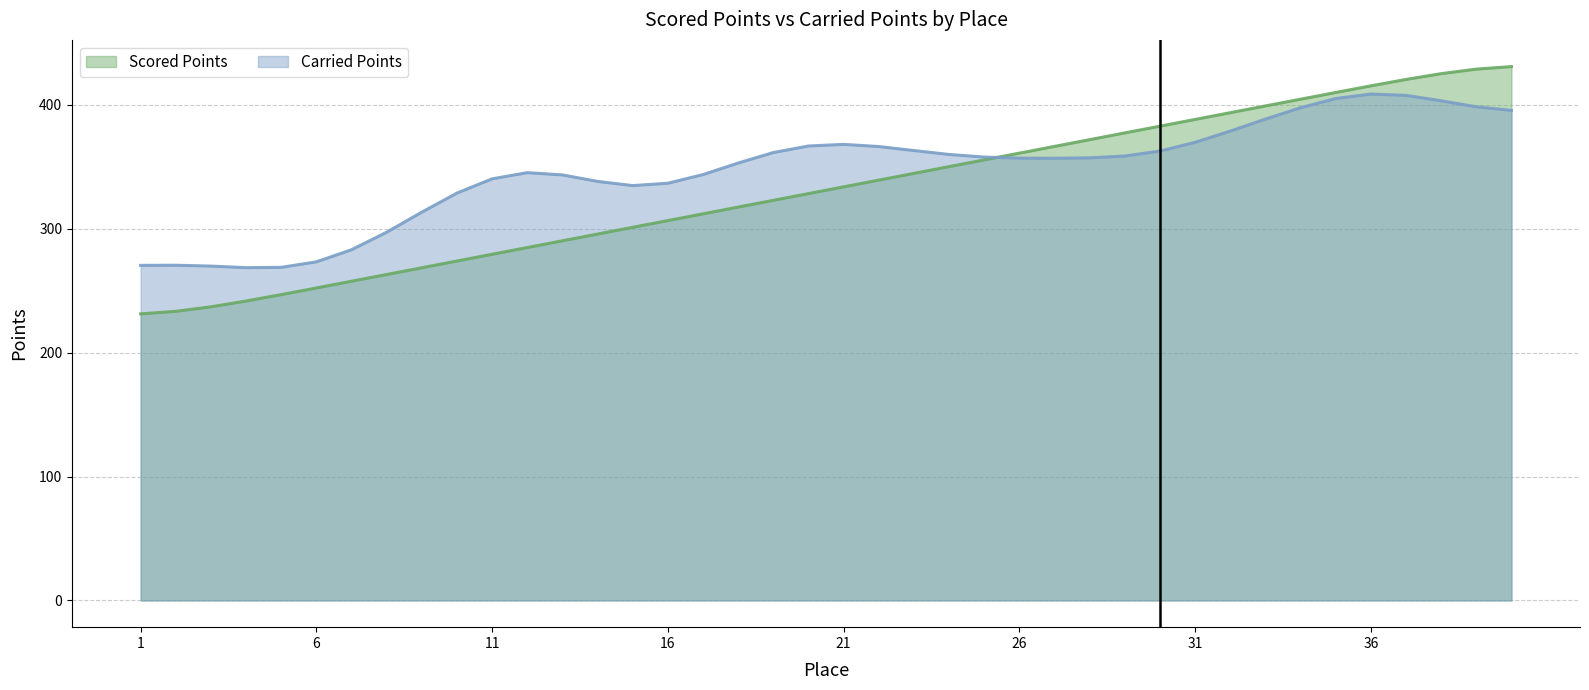

Where is the data nearest to the value 330?

20